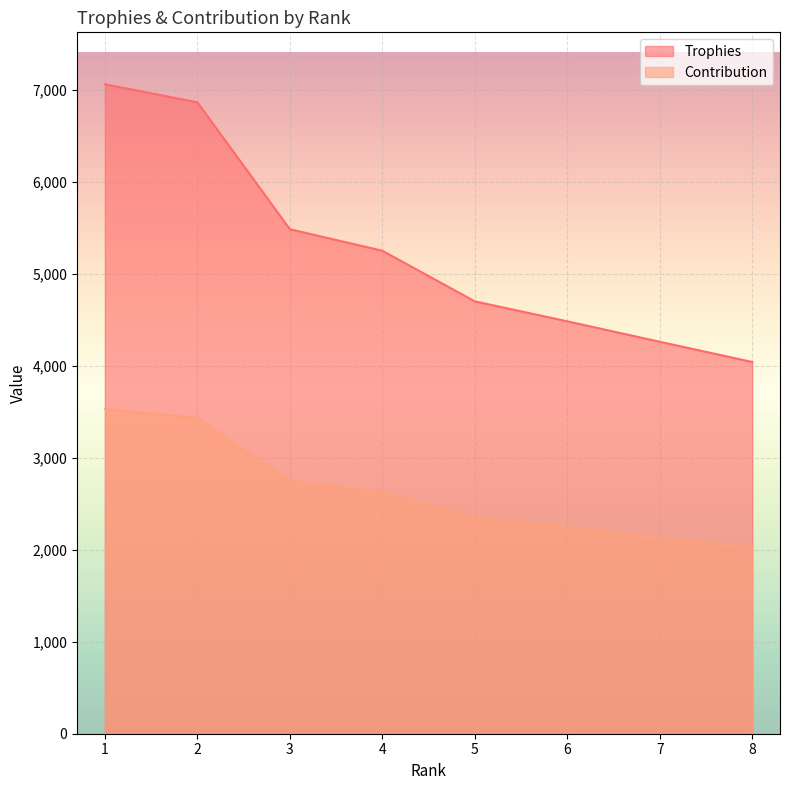

Reading left to right, what are all the values shown in this chart?

Trophies: 1=7058	2=6862	3=5483	4=5249	5=4699	6=4482	7=4260	8=4040
Contribution: 1=3529	2=3431	3=2741	4=2624	5=2349	6=2241	7=2130	8=2020